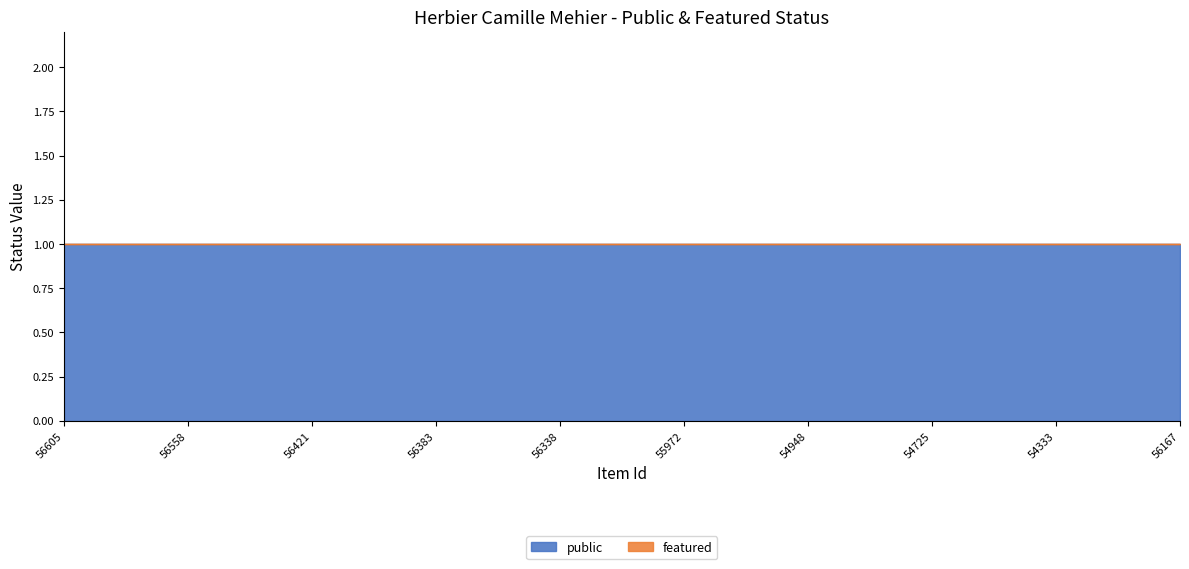

Is the value of featured at 56605 greater than the value of public at 55972?

No